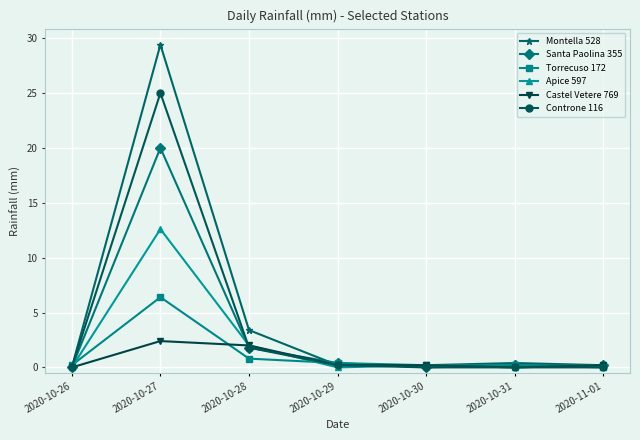

Reading right to left, extract all data points from this chart.

Montella 528: 0.2	0.4	0.2	0.2	3.4	29.4	0.0
Santa Paolina 355: 0.2	0.2	0.0	0.4	1.8	20.0	0.0
Torrecuso 172: 0.0	0.2	0.2	0.4	0.8	6.4	0.2
Apice 597: 0.2	0.0	0.2	0.0	2.0	12.6	0.0
Castel Vetere 769: 0.2	0.0	0.2	0.2	2.0	2.4	0.0
Controne 116: 0.0	0.0	0.0	0.2	1.8	25.0	0.0